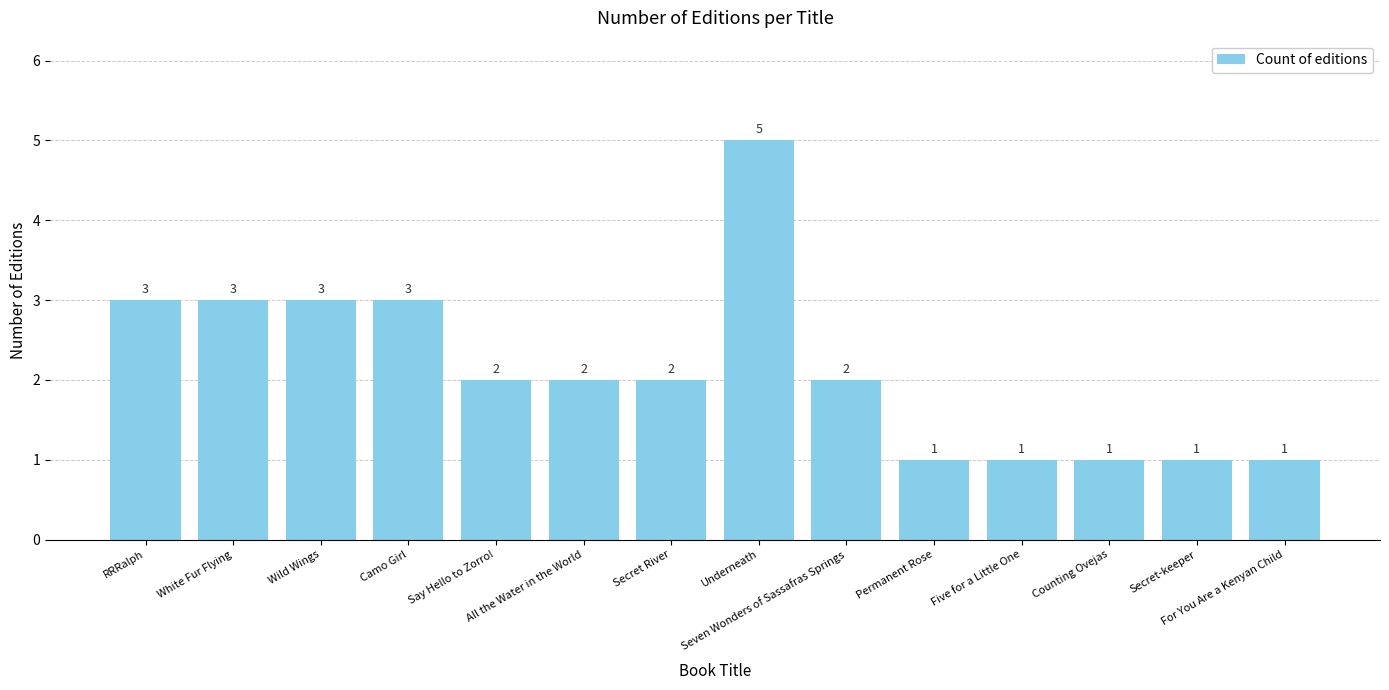

What is the ratio of the value at White Fur Flying to the value at All the Water in the World?

1.5